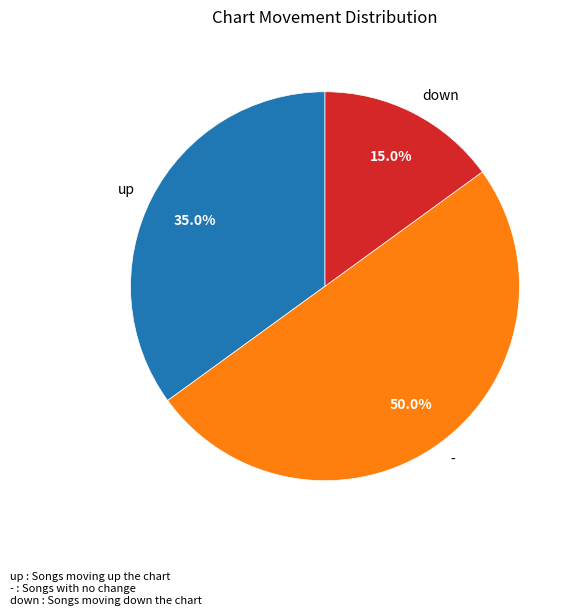

What is the smallest slice in the pie chart?

down